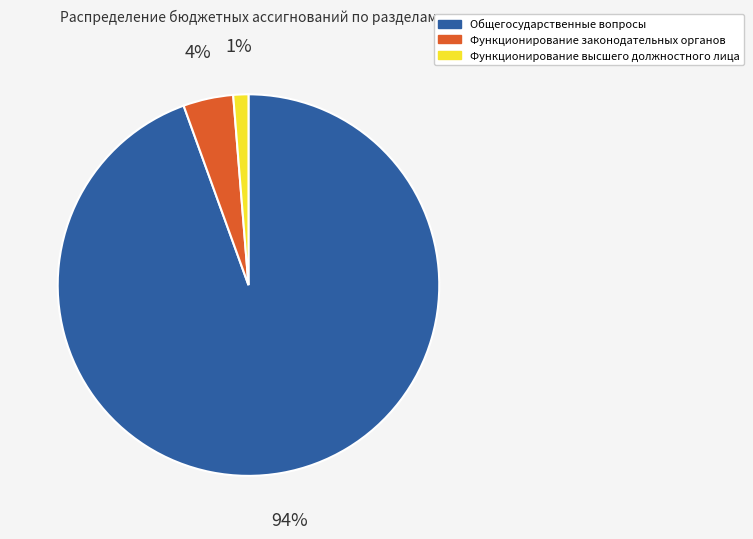

Combined, do Общегосударственные вопросы and Функционирование законодательных органов account for over 50%?

Yes